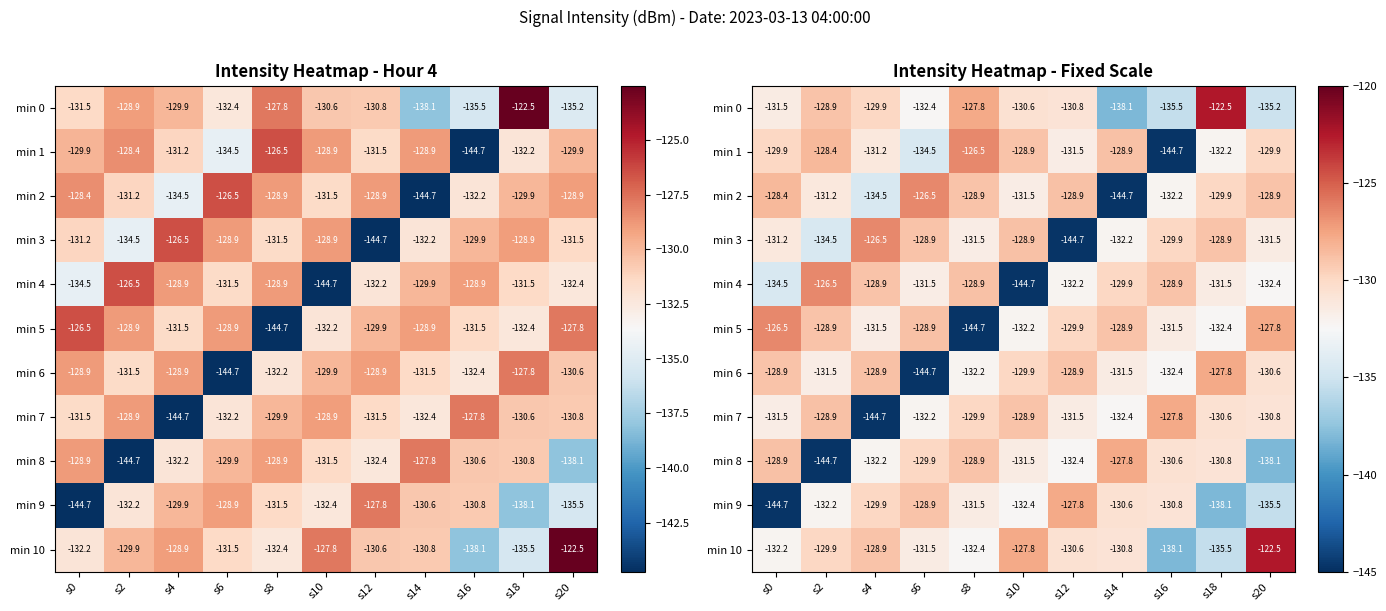

True or false: min 2 has a value of -131.5 at s10.

True